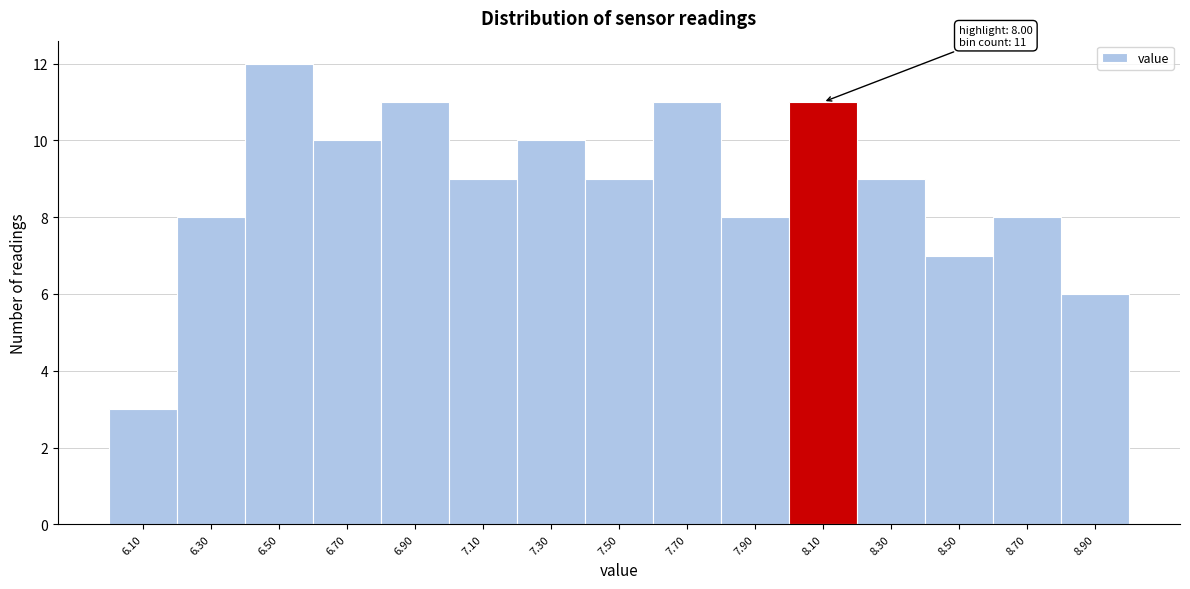

Which range on the x-axis has the tallest bar?

6.4 to 6.6